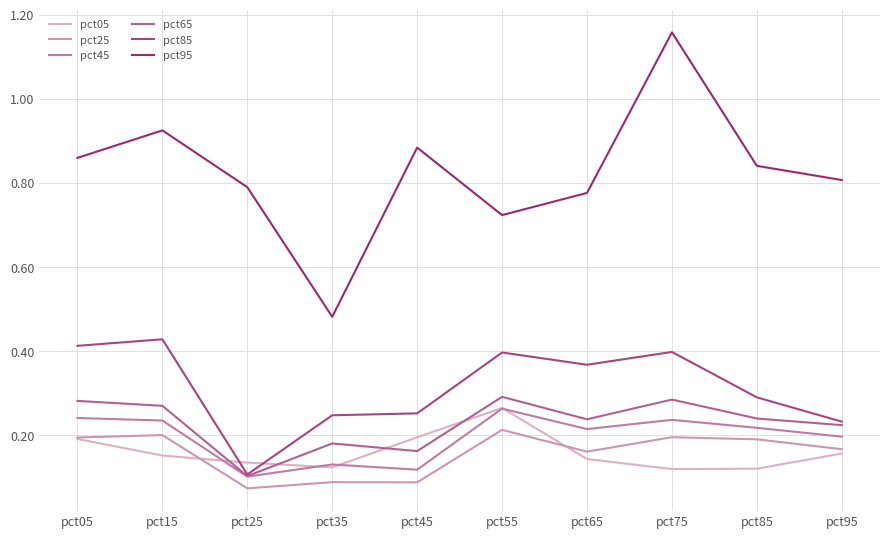

Where do pct05 and pct85 first cross each other?

pct15 and pct25